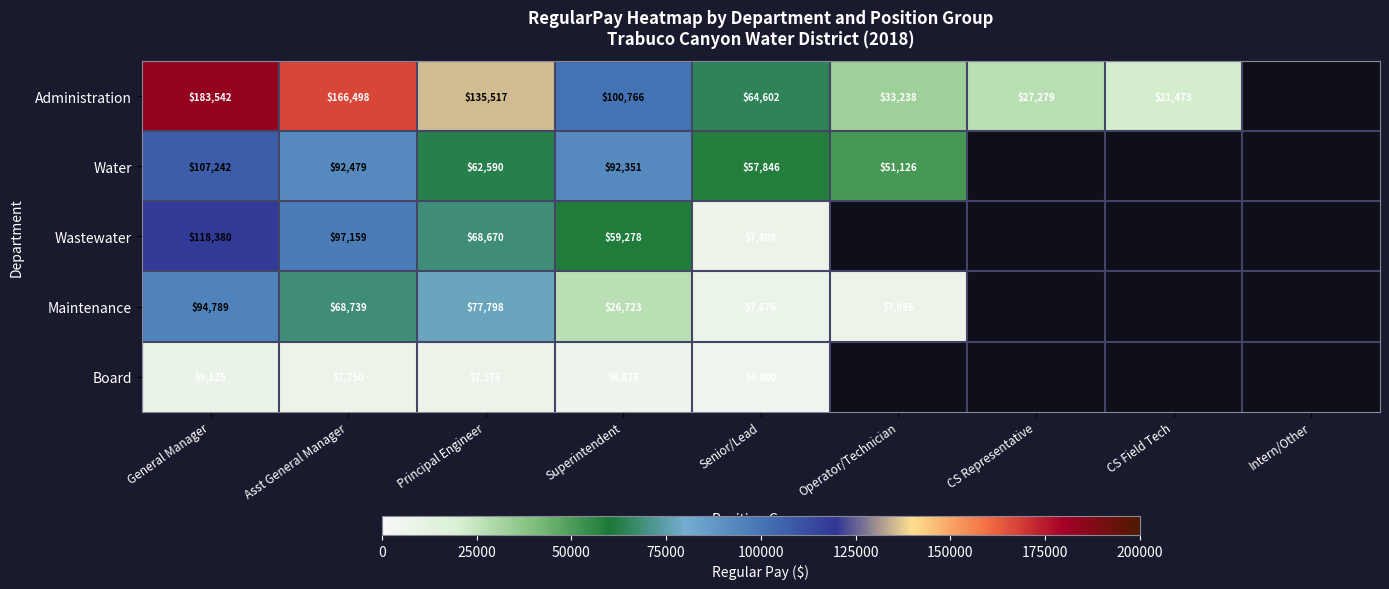

Count the number of categories in the chart.

9